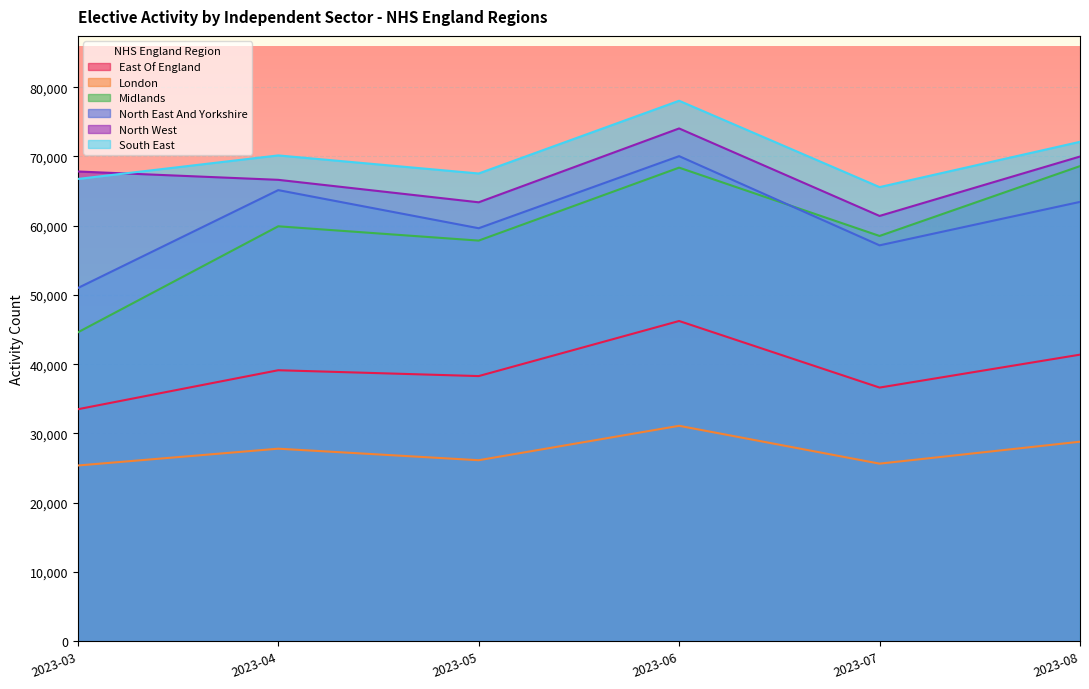

How many data points in East Of England are less than 39130?

3